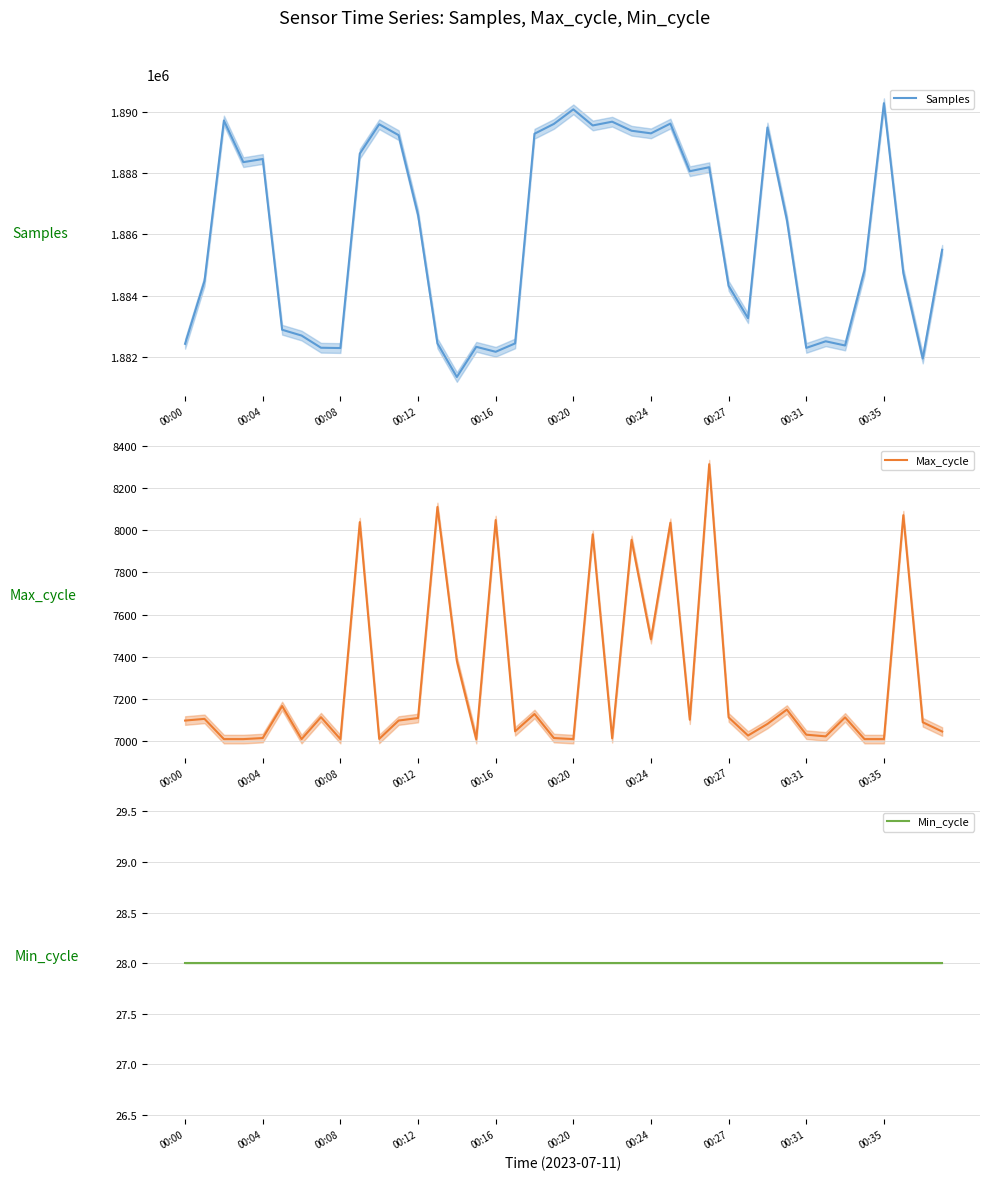

Read the Max_cycle value at 00:08, to the nearest 50.

7000